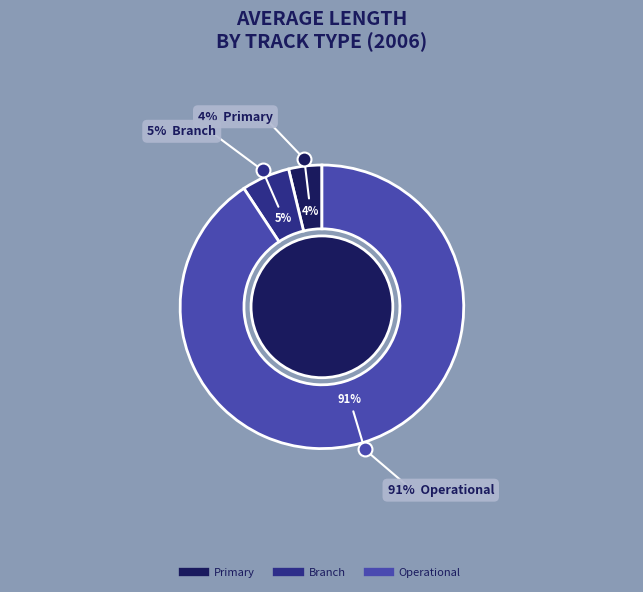

What percentage is the Operational slice, to the nearest percent?

91%